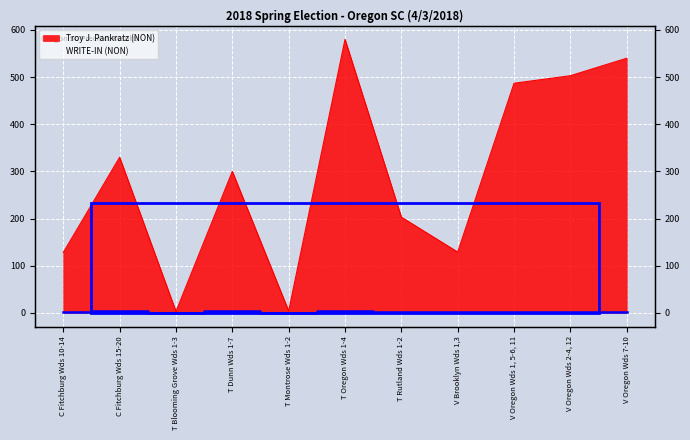

True or false: Troy J. Pankratz (NON) has a value of 203 at T Rutland Wds 1-2.

True